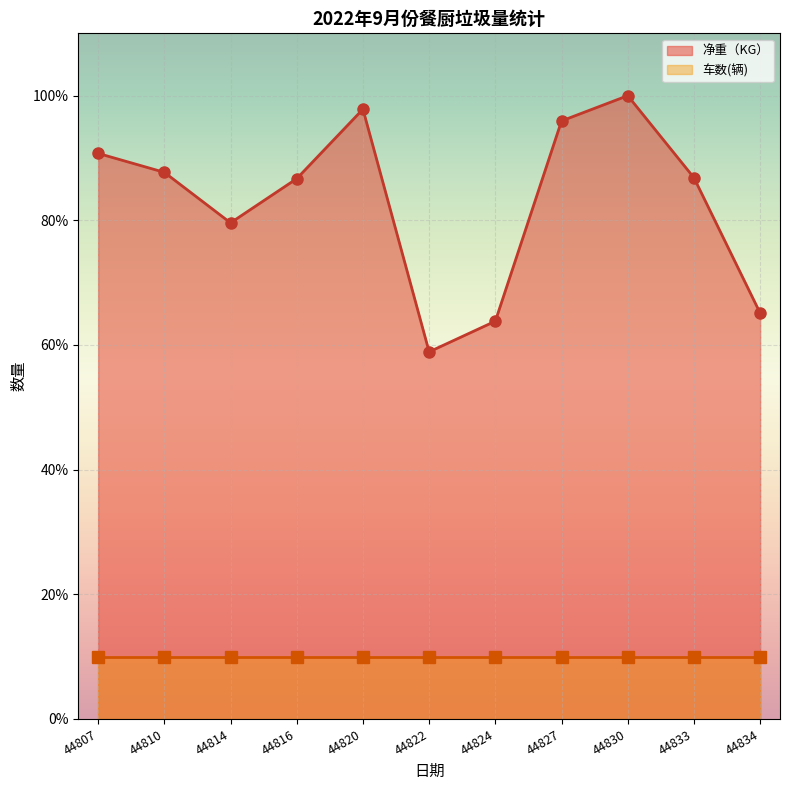

The chart shows a value of 95.9 at 44827. True or false?

True